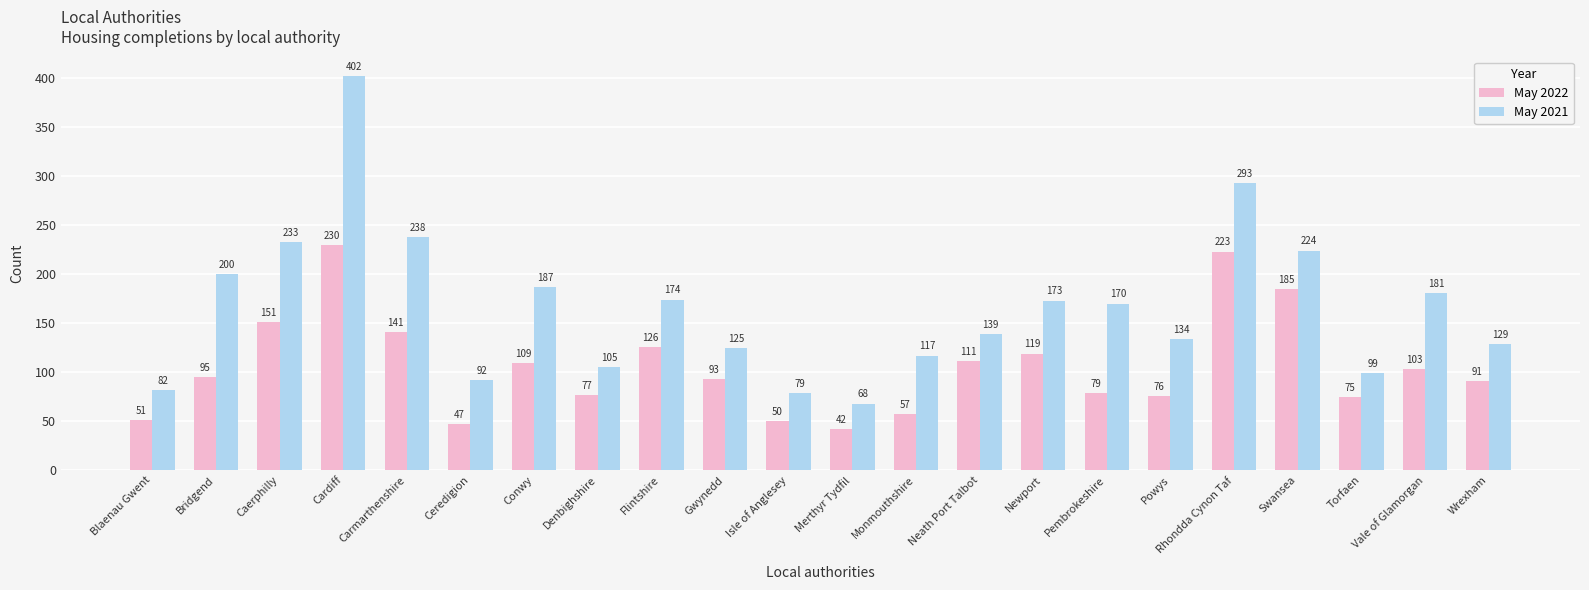

How many data points in May 2021 are less than 170?

11